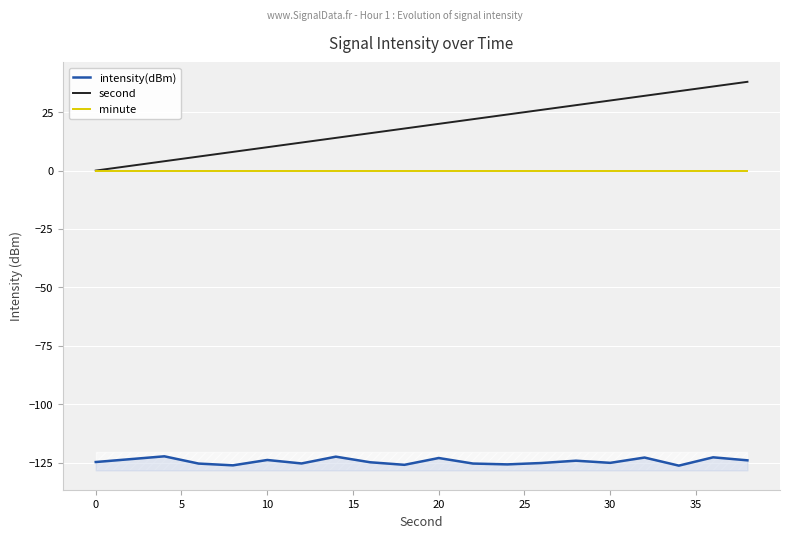

What is the minimum value shown in the chart?

-126.3